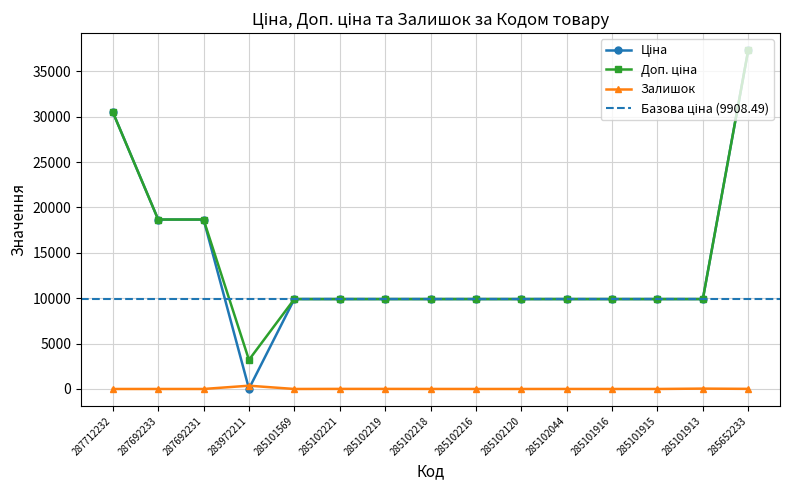

What is the approximate value of Залишок at 285102218?

3.0